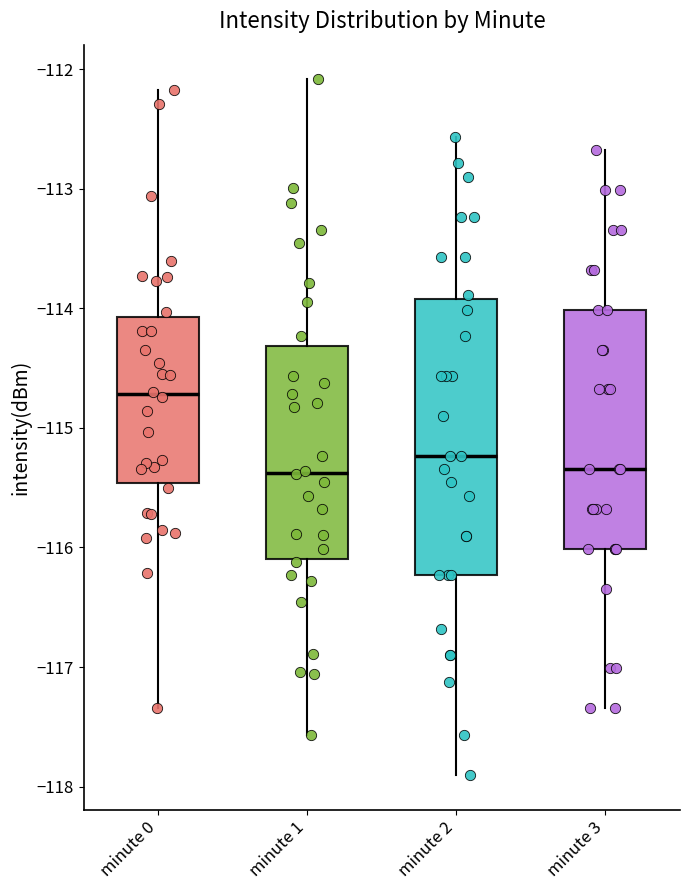

Where does the lower whisker of the box for minute 3 end on the y-axis? The values are not printed on the chart, so give them approximately, as read against the axis.

-117.3